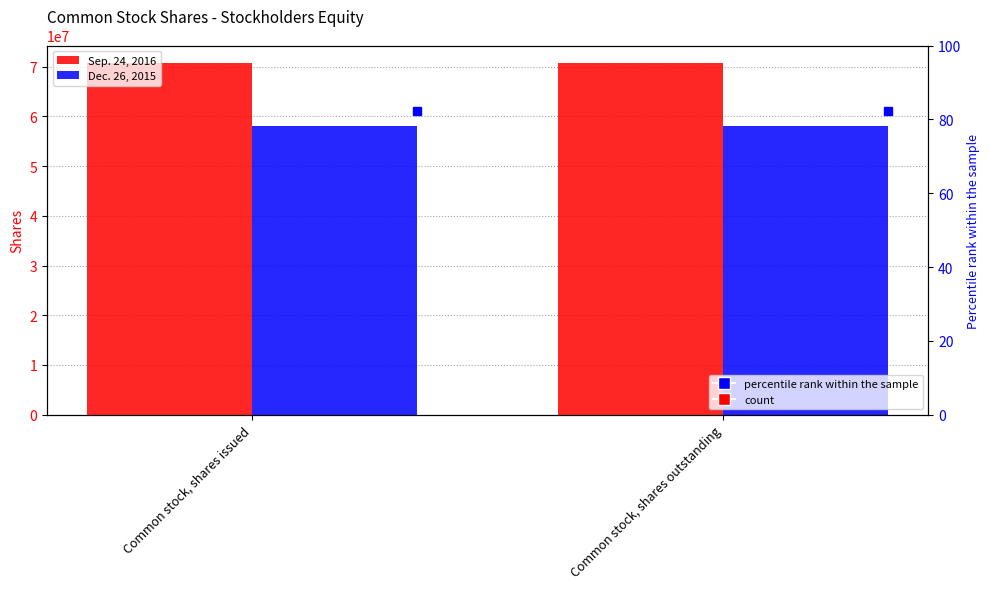

What is the difference between the highest and lowest values at Common stock, shares outstanding?

12635600